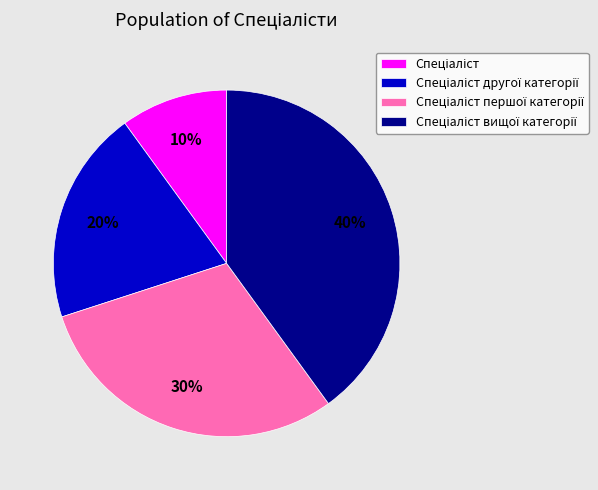

To the nearest percent, what is the difference between the largest and smallest slice percentages?

30%